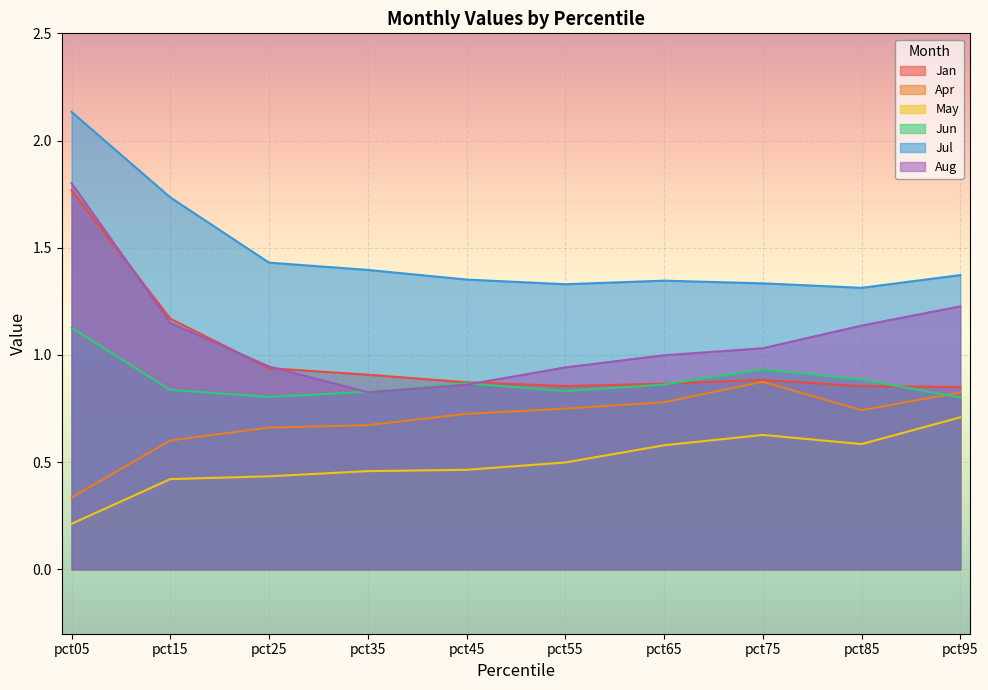

What is the value of the Aug point at the 6th from the left?

0.9